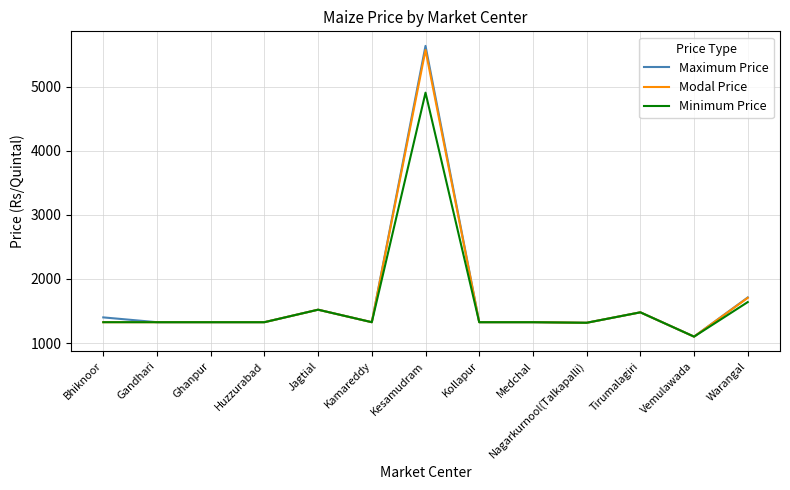

What is the difference between the second highest and second lowest values in the Modal Price series?

389